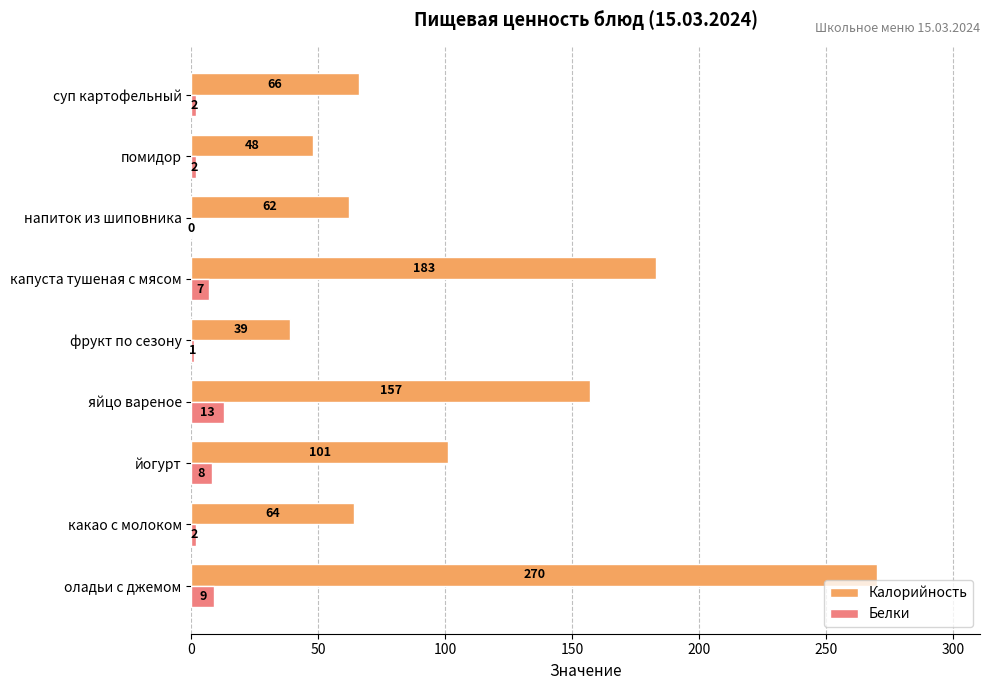

Which series has the largest total across all categories?

Калорийность